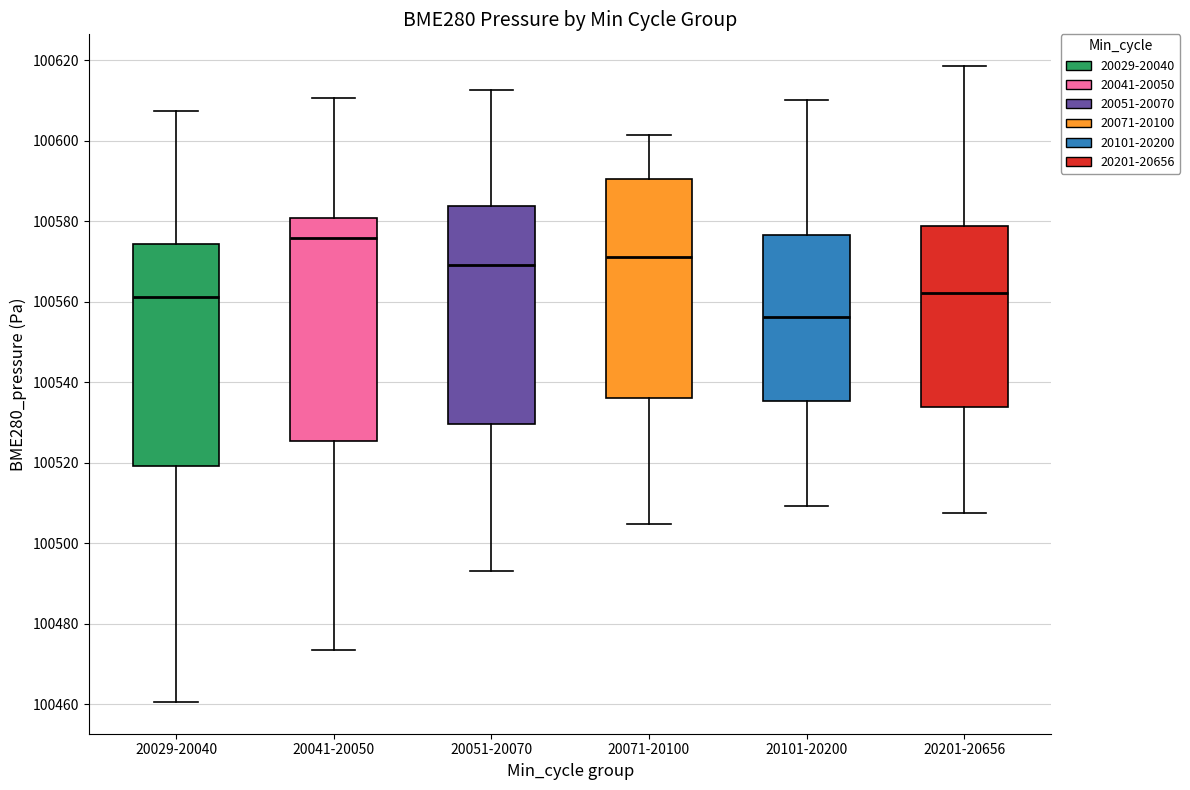

Reading left to right, read every box against the y-axis: the position of its median line, the range the box covers, and the ends of its whiskers. The values are not printed on the chart, so give them approximately, as read against the axis.

20029-20040: median 100562, box 100520 to 100574, whiskers 100460 to 100608
20041-20050: median 100576, box 100526 to 100580, whiskers 100474 to 100610
20051-20070: median 100570, box 100530 to 100584, whiskers 100494 to 100612
20071-20100: median 100572, box 100536 to 100590, whiskers 100504 to 100602
20101-20200: median 100556, box 100536 to 100576, whiskers 100510 to 100610
20201-20656: median 100562, box 100534 to 100578, whiskers 100508 to 100618